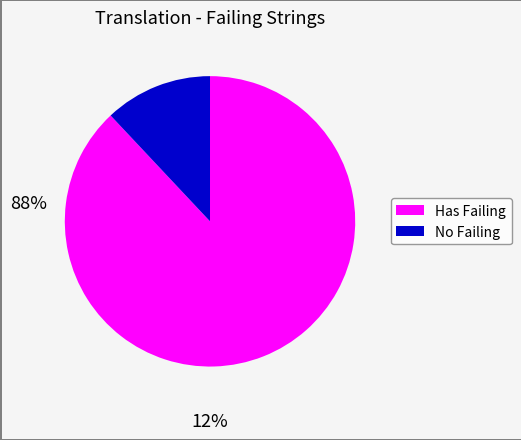

Does any single category account for the majority?

Yes